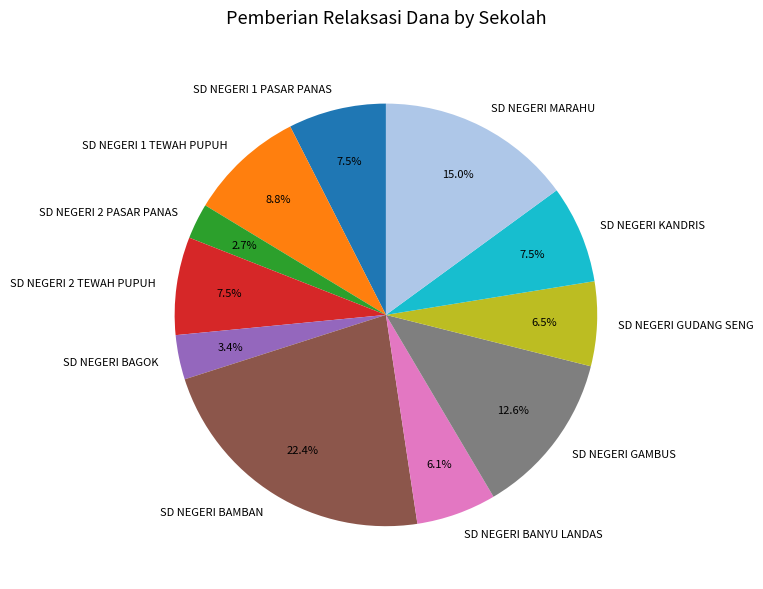

Between SD NEGERI 1 TEWAH PUPUH and SD NEGERI BAMBAN, which is larger?

SD NEGERI BAMBAN